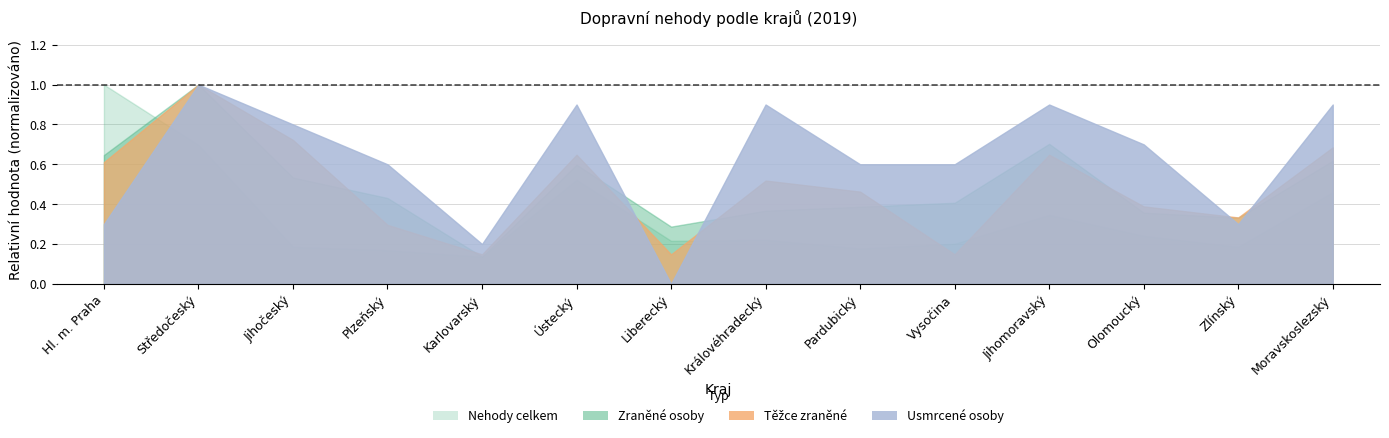

What is the value of the Zraněné osoby point at the 8th from the left?

0.4